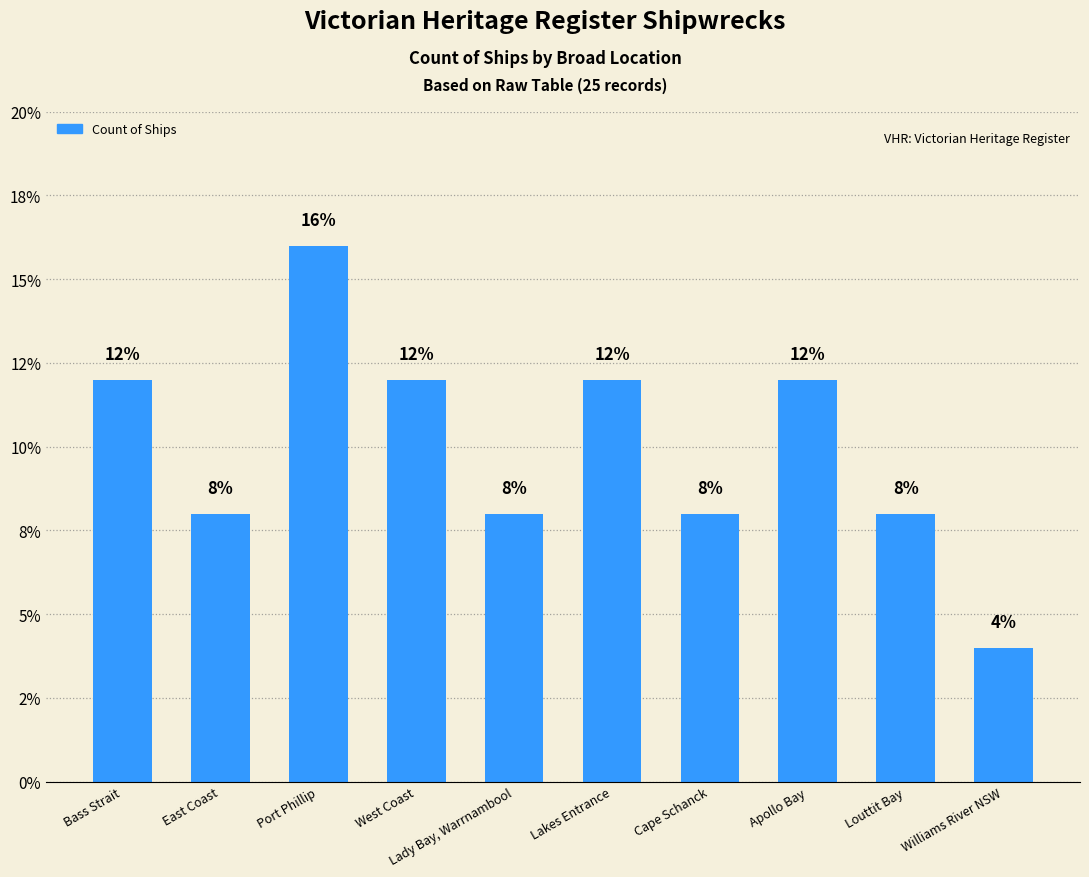

Where is the data nearest to the value 10?

Bass Strait